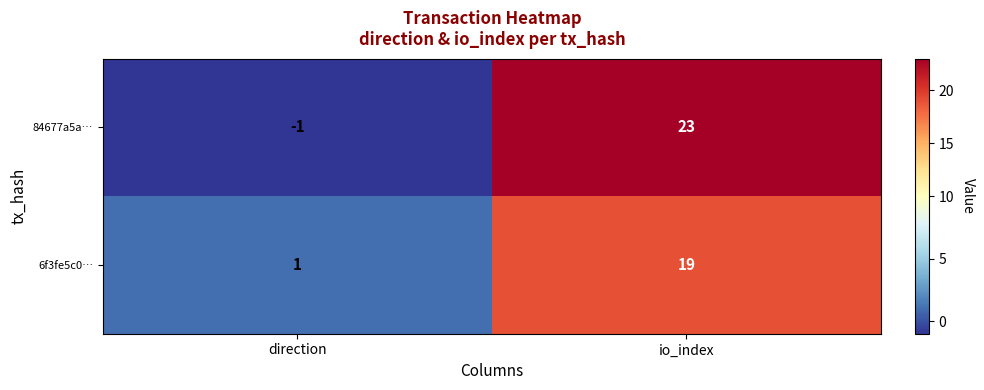

Reading left to right, list all the values displayed in this chart.

84677a5a…: direction=-1	io_index=23
6f3fe5c0…: direction=1	io_index=19